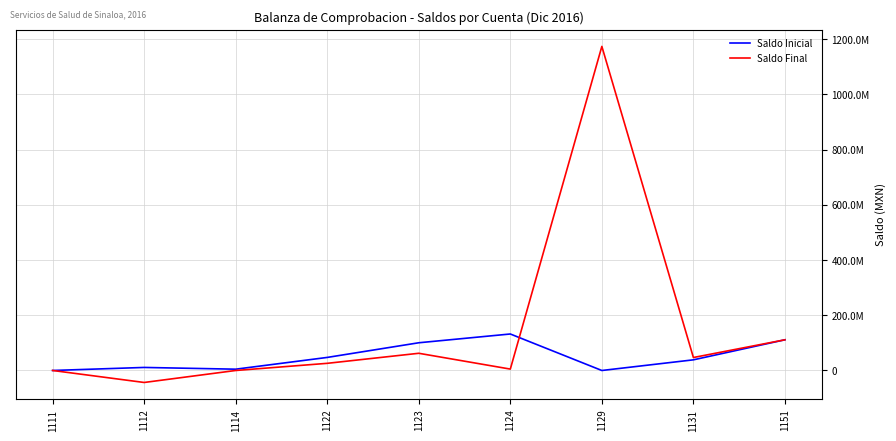

What are all the series names shown in the legend?

Saldo Inicial, Saldo Final